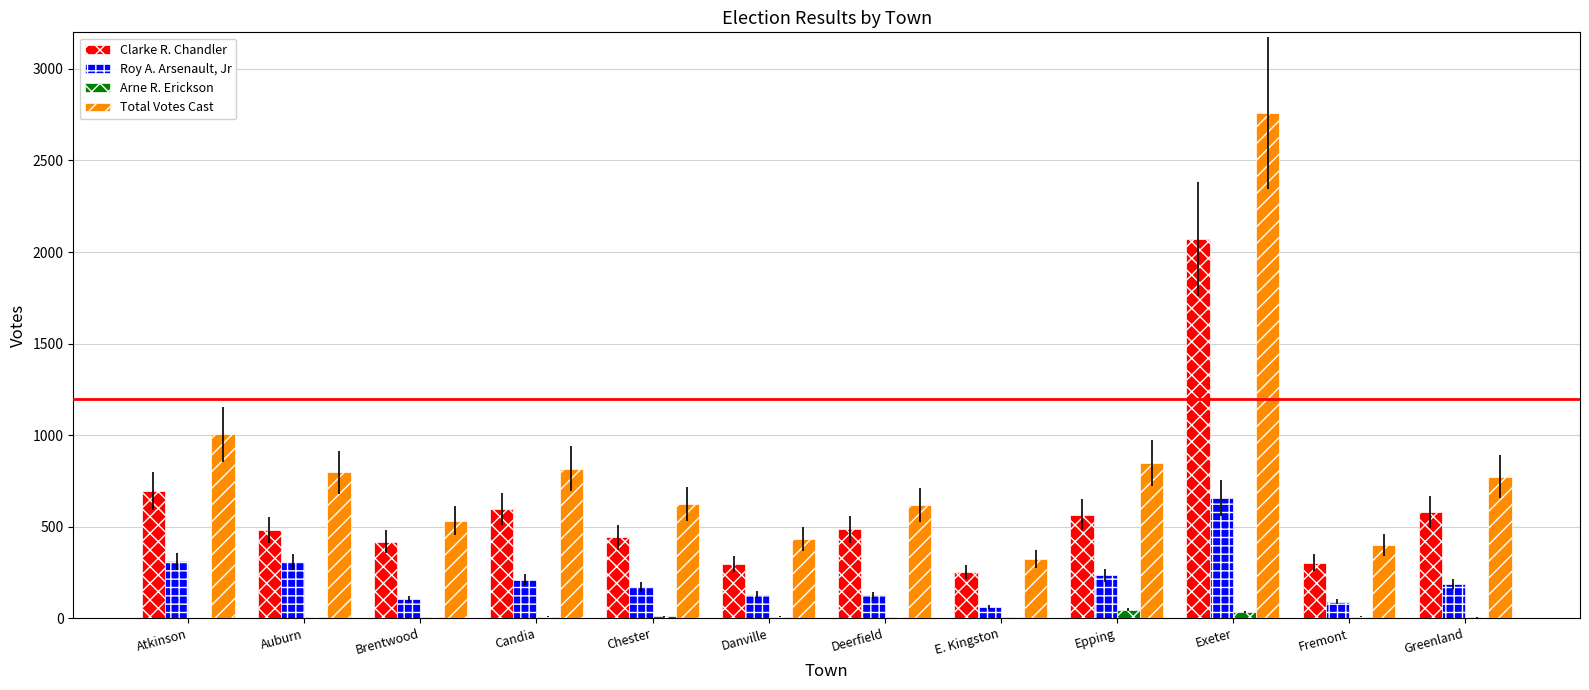

True or false: Roy A. Arsenault, Jr has a value of 417 at Epping.

False